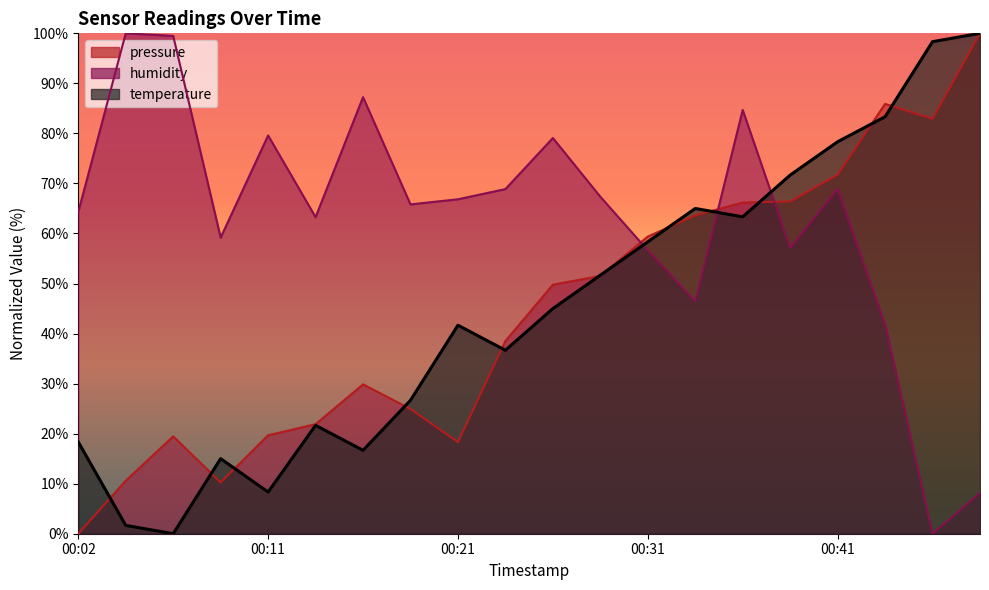

What is the average value of the temperature series?

45.1